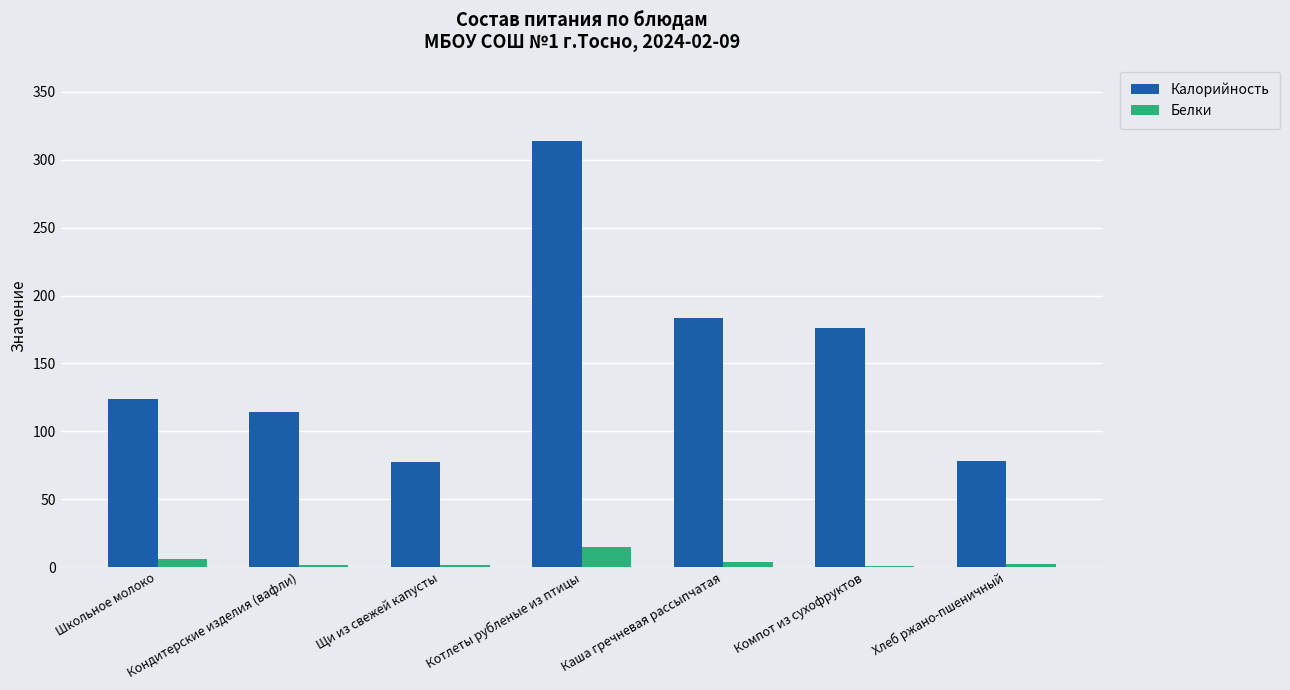

Which label corresponds to the largest value in the chart?

Котлеты рубленые из птицы